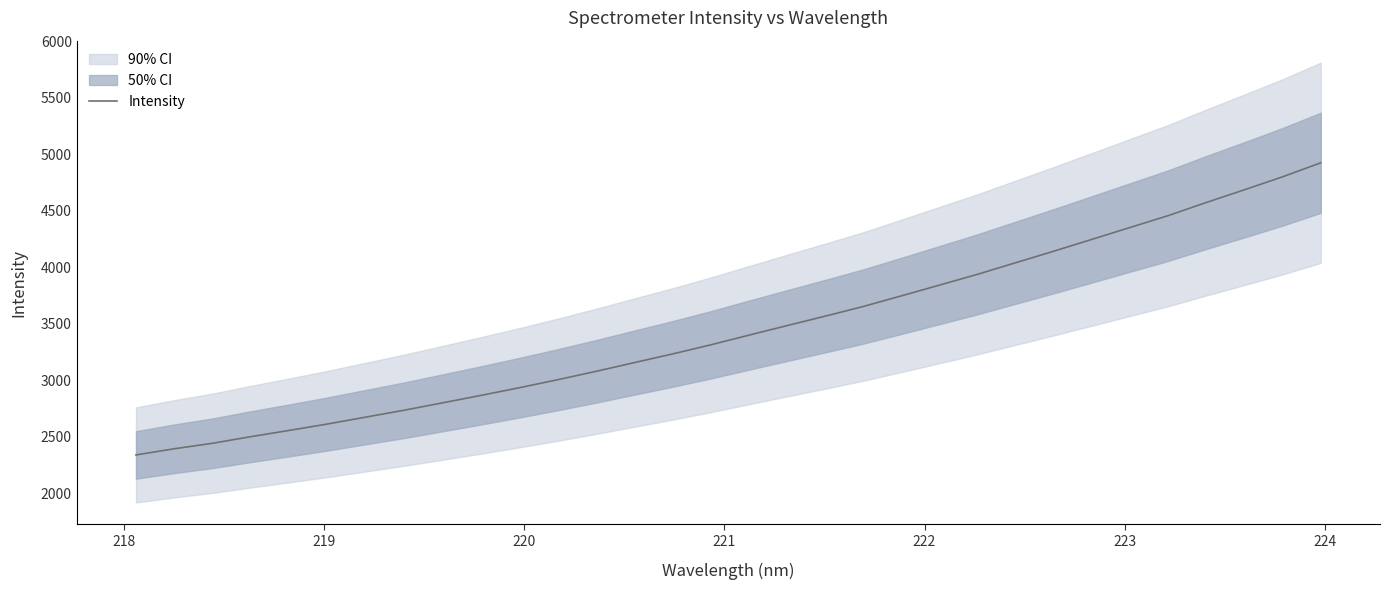

What is the maximum value for Intensity?

4924.4